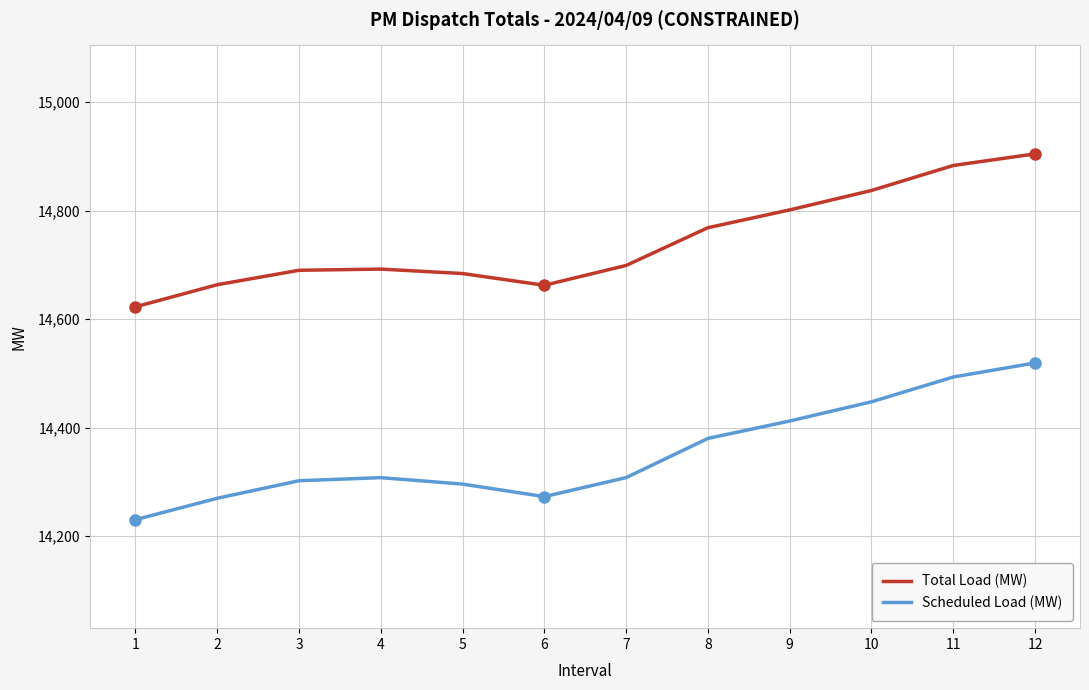

How many values in the Total Load (MW) series exceed 14698?

6